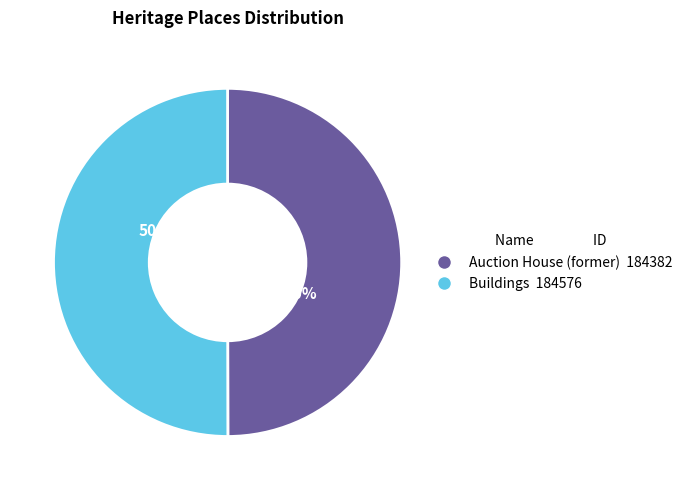

What is the total percentage of Auction House (former) and Buildings?

100.0%